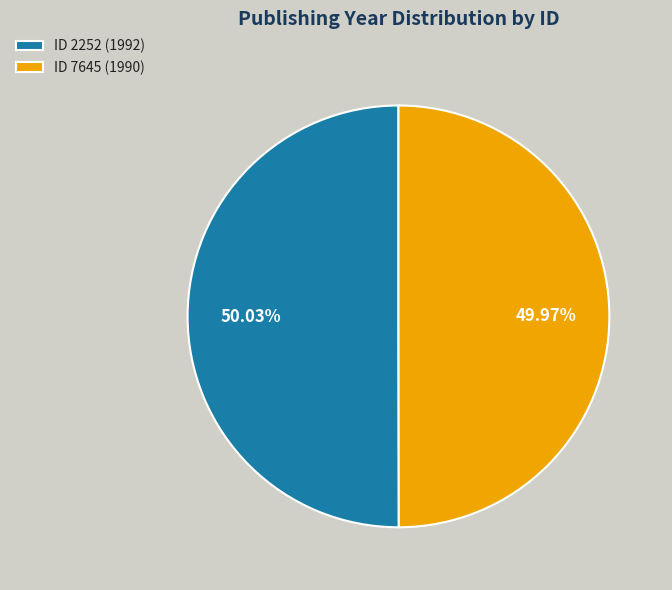

Do ID 2252 (1992) and ID 7645 (1990) together represent more than half of the pie?

Yes